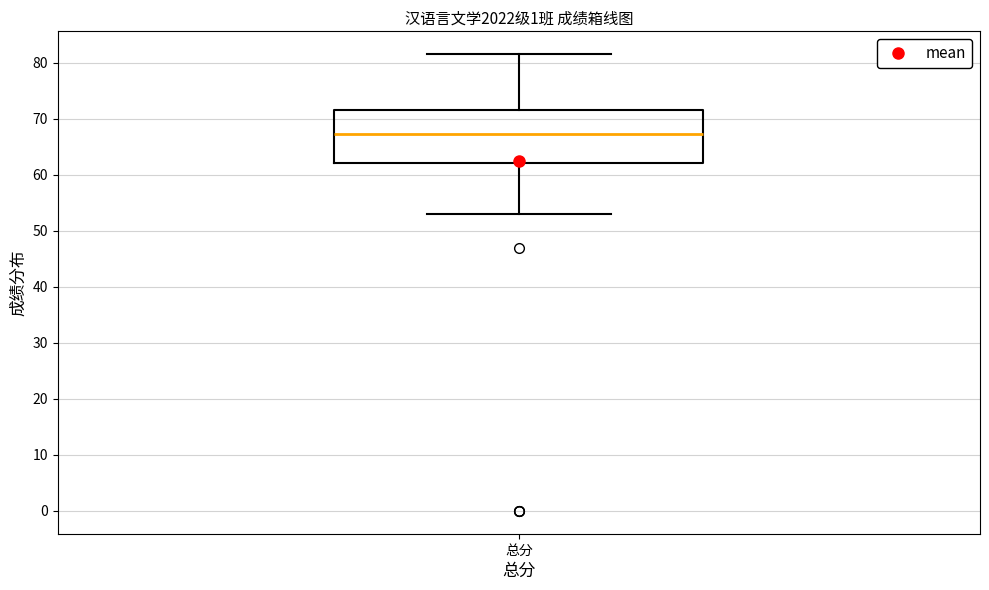

Transcribe this box plot: give where the median line is, the range the box spans, and where the two whiskers end, as read against the y-axis. The values are not printed on the chart, so give them approximately, as read against the axis.

median 67, box 62 to 72, whiskers 53 to 82